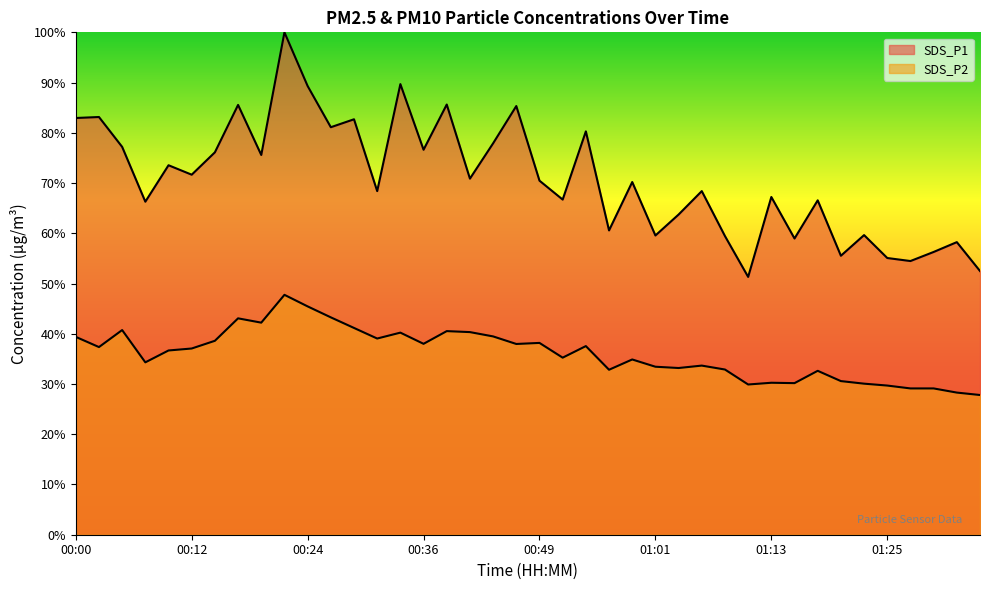

What is the maximum value for SDS_P2?

47.8